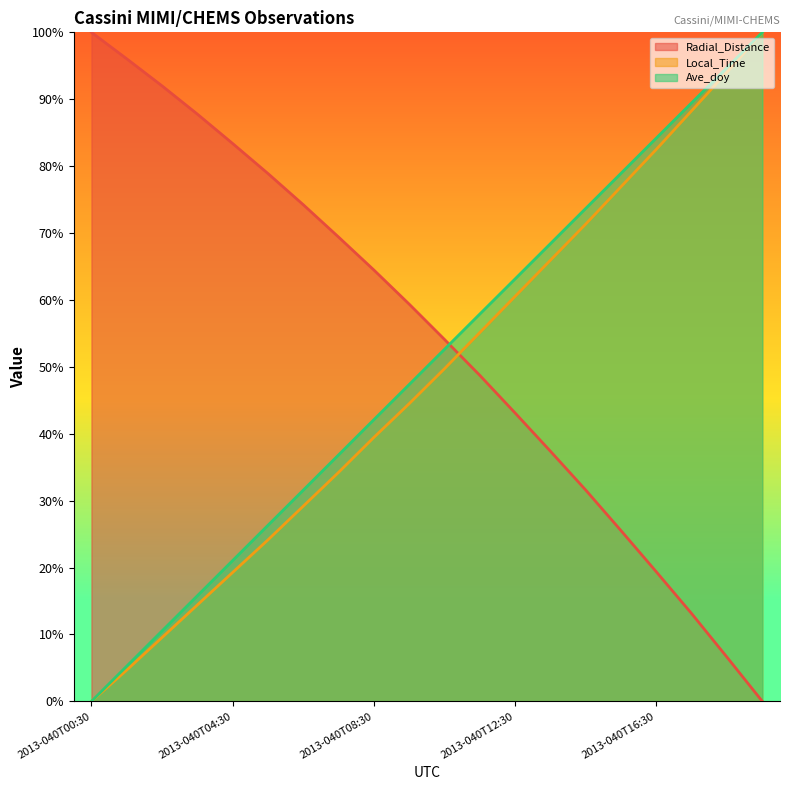

At how many categories does at least one series exceed 43?

20